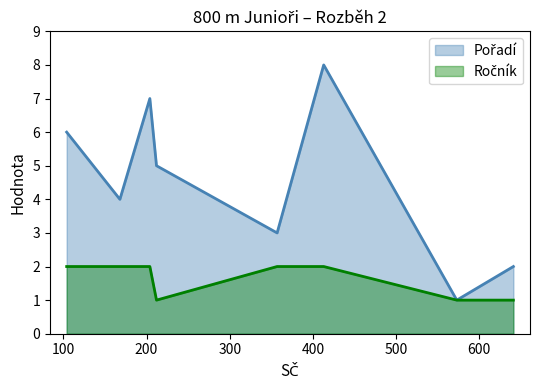

Is the value of Ročník at 357 greater than the value of Pořadí at 168?

No